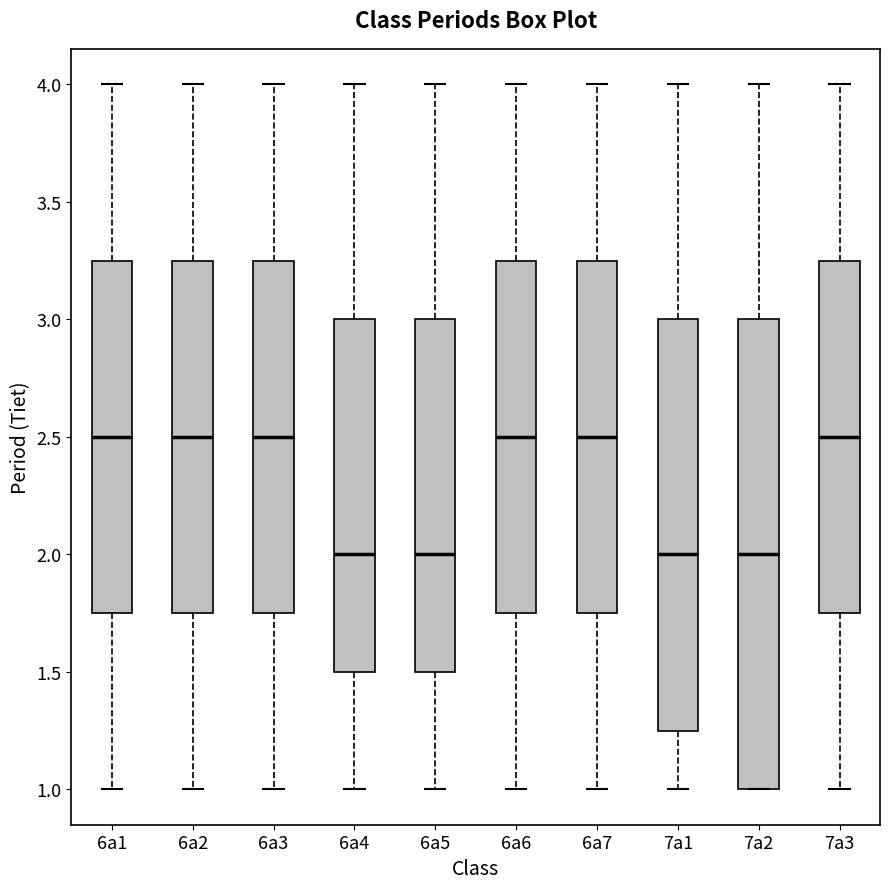

Reading left to right, read every box against the y-axis: the position of its median line, the range the box covers, and the ends of its whiskers. The values are not printed on the chart, so give them approximately, as read against the axis.

6a1: median 2.50, box 1.75 to 3.25, whiskers 1.00 to 4.00
6a2: median 2.50, box 1.75 to 3.25, whiskers 1.00 to 4.00
6a3: median 2.50, box 1.75 to 3.25, whiskers 1.00 to 4.00
6a4: median 2.00, box 1.50 to 3.00, whiskers 1.00 to 4.00
6a5: median 2.00, box 1.50 to 3.00, whiskers 1.00 to 4.00
6a6: median 2.50, box 1.75 to 3.25, whiskers 1.00 to 4.00
6a7: median 2.50, box 1.75 to 3.25, whiskers 1.00 to 4.00
7a1: median 2.00, box 1.25 to 3.00, whiskers 1.00 to 4.00
7a2: median 2.00, box 1.00 to 3.00, whiskers 1.00 to 4.00
7a3: median 2.50, box 1.75 to 3.25, whiskers 1.00 to 4.00